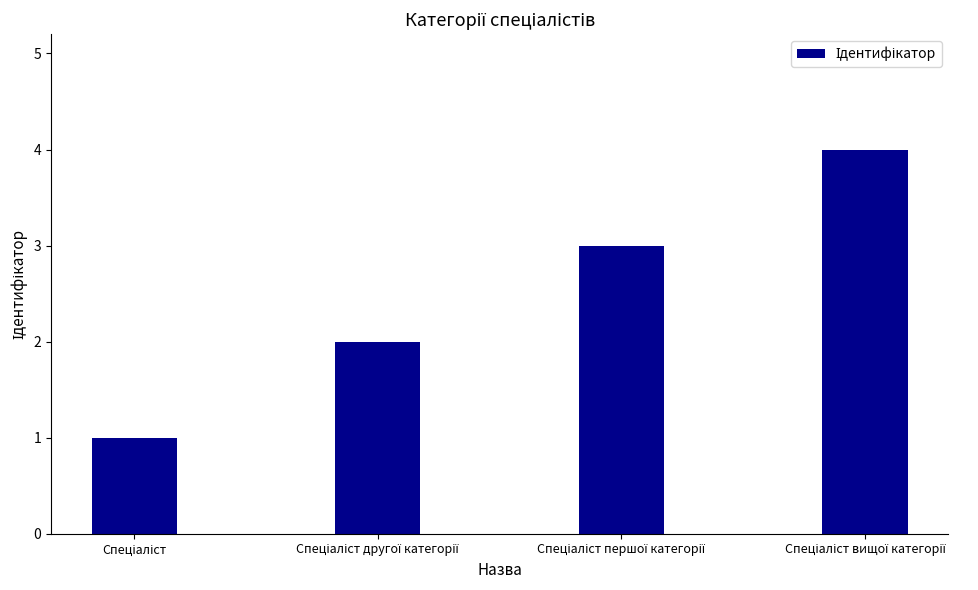

What is the maximum value shown in the chart?

4